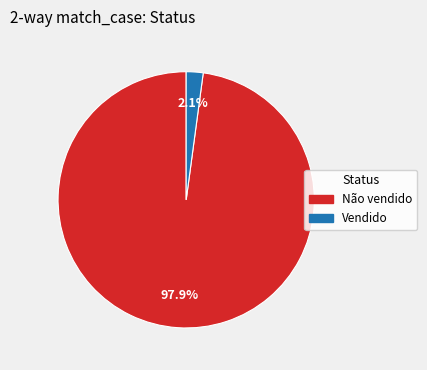

Which has a higher value, Não vendido or Vendido?

Não vendido